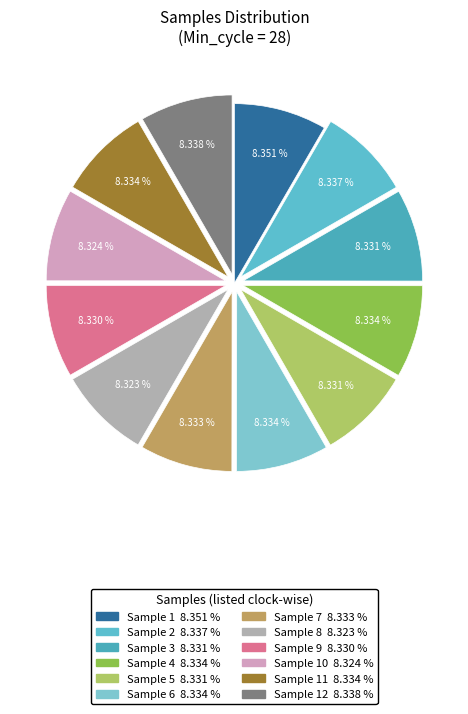

Is there any slice that represents more than half of the pie?

No